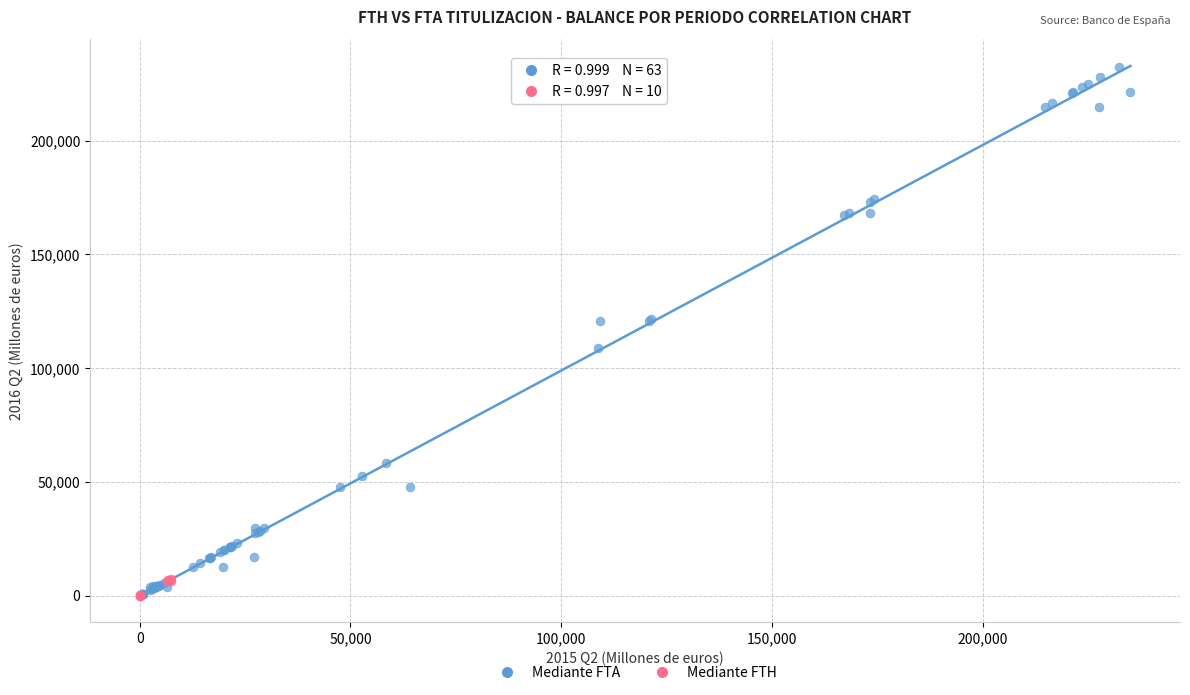

Which series reaches the maximum Y coordinate?

Mediante FTA